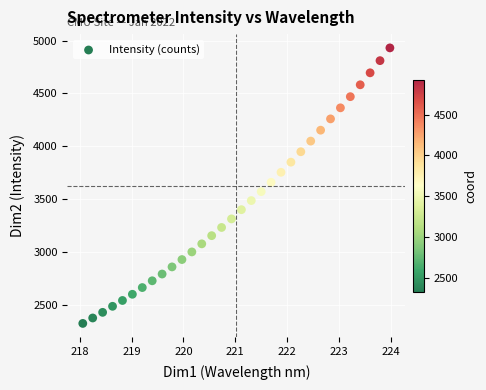

What is the range of X values (max minus min)?

5.9